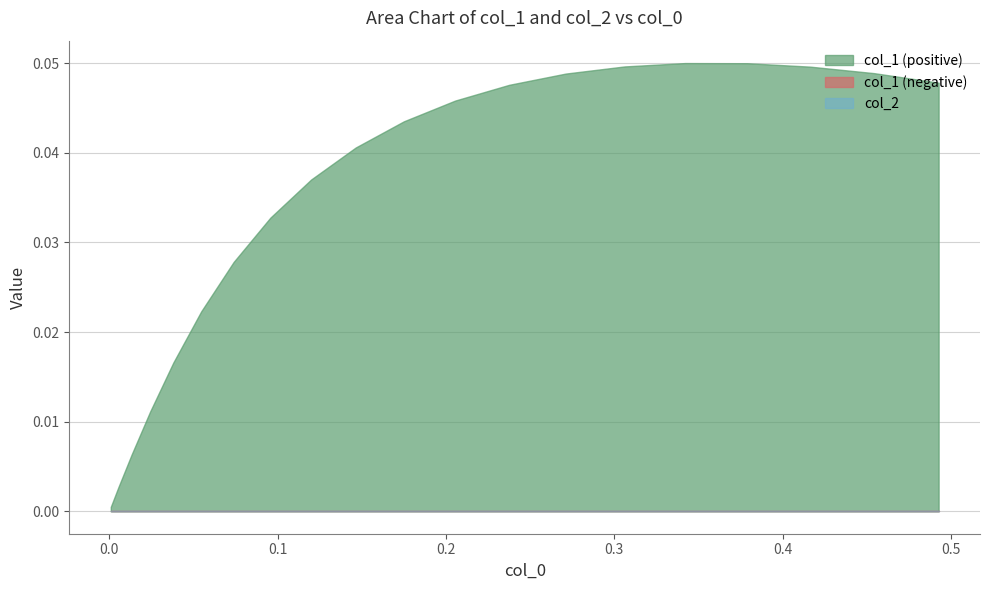

How many lines are shown in the chart?

3